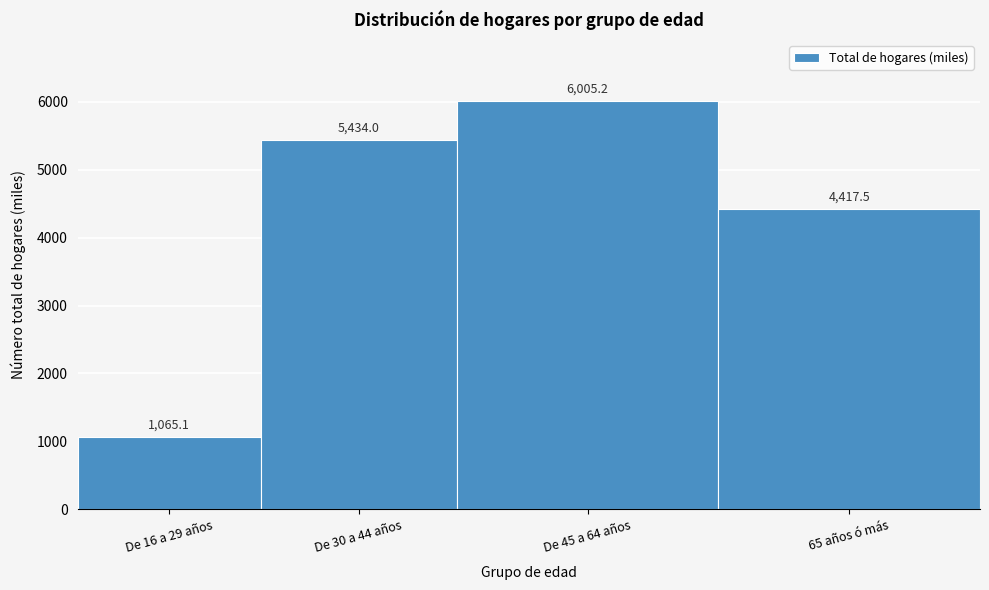

Reading left to right, list all the values displayed in this chart.

1065.1	5434.0	6005.2	4417.5